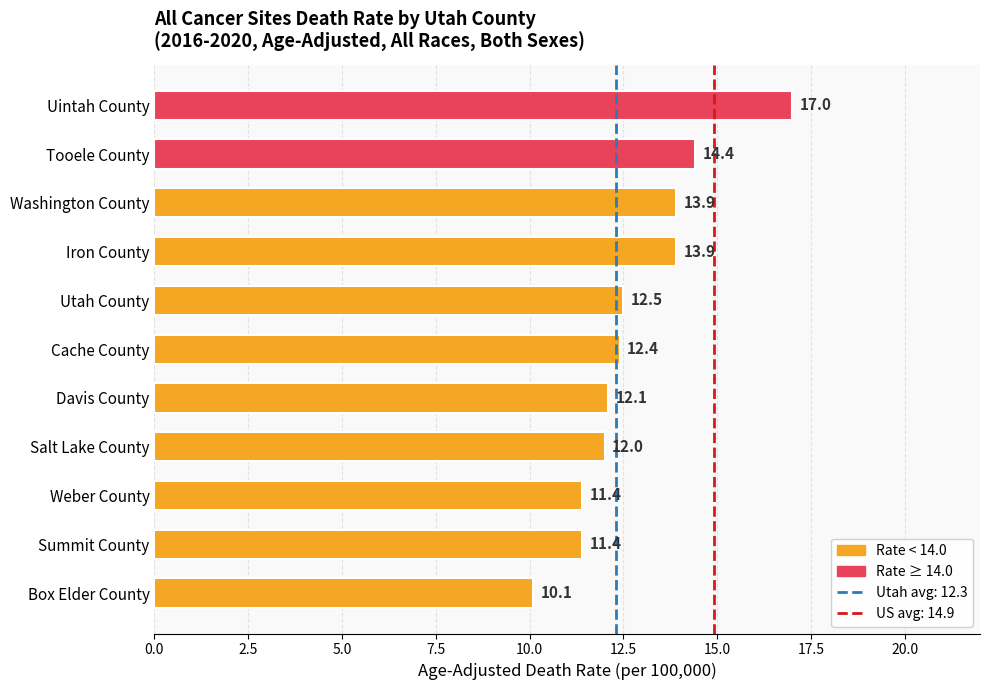

What is the sum of the values at Weber County and Utah County?

23.9